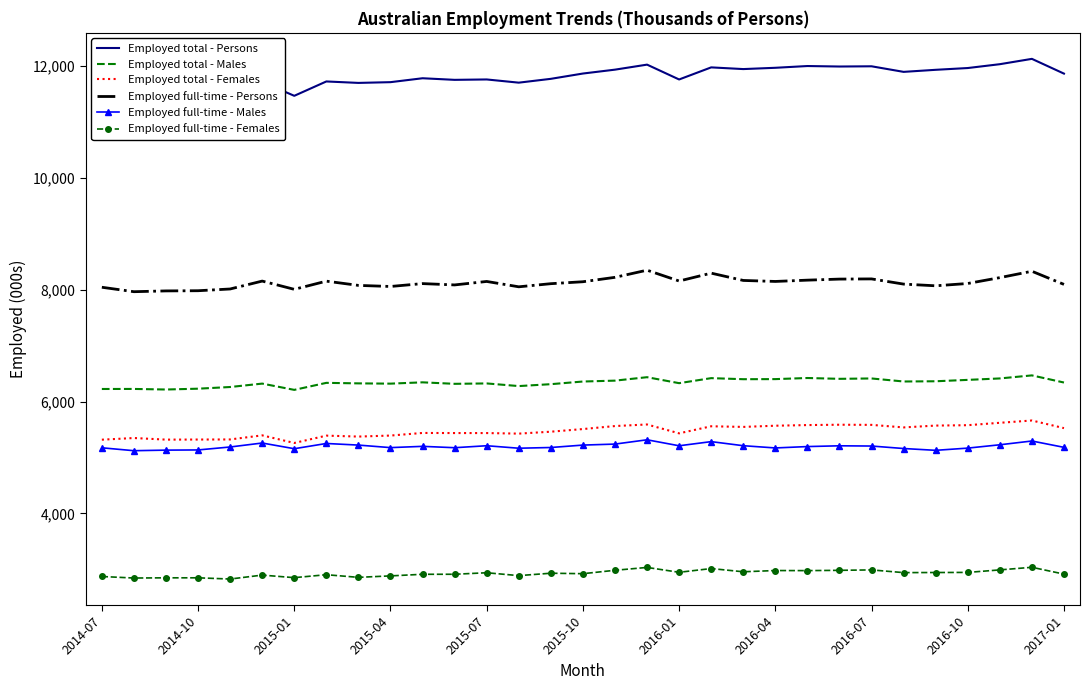

Which series has the largest total across all categories?

Employed total - Persons